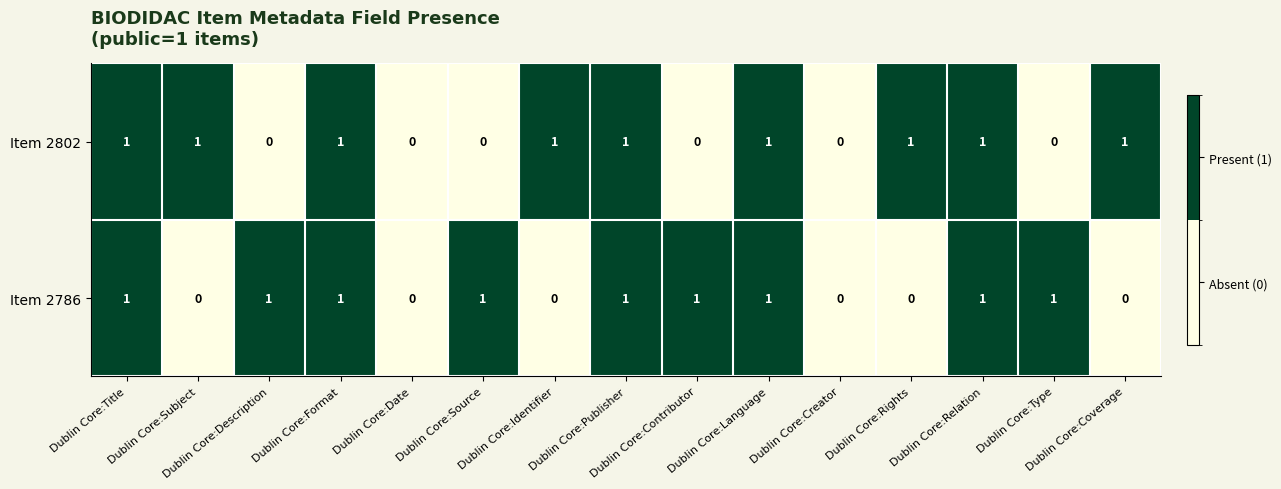

How many Item 2802 values are between 0 and 1?

15